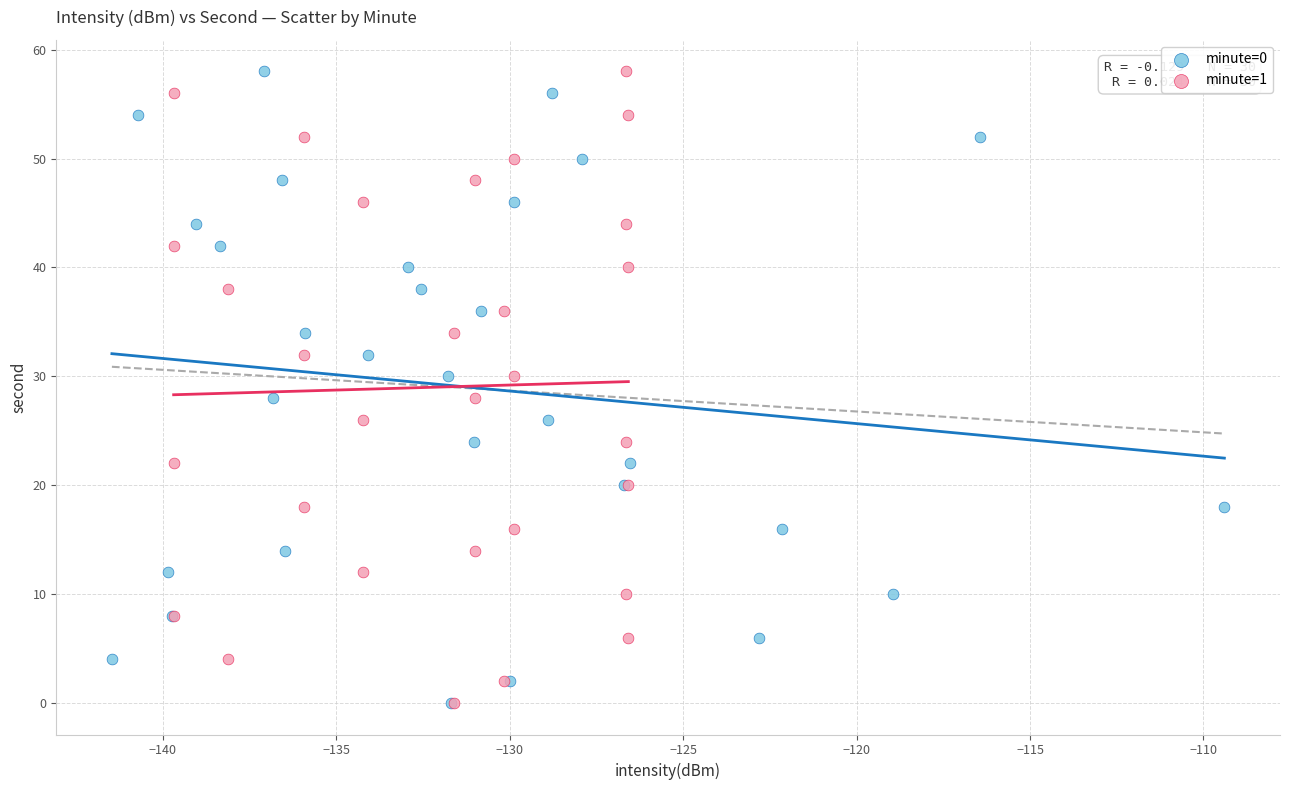

What are all the series names shown in the legend?

minute=0, minute=1